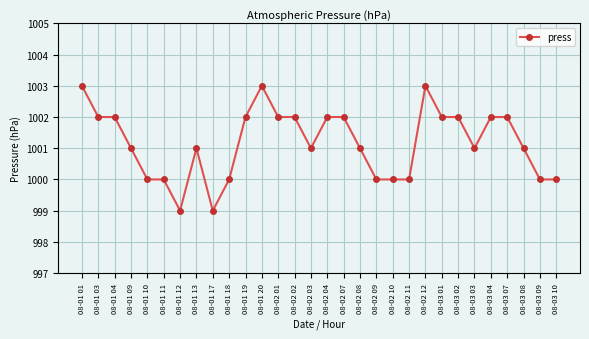

How many series are shown in this chart?

1